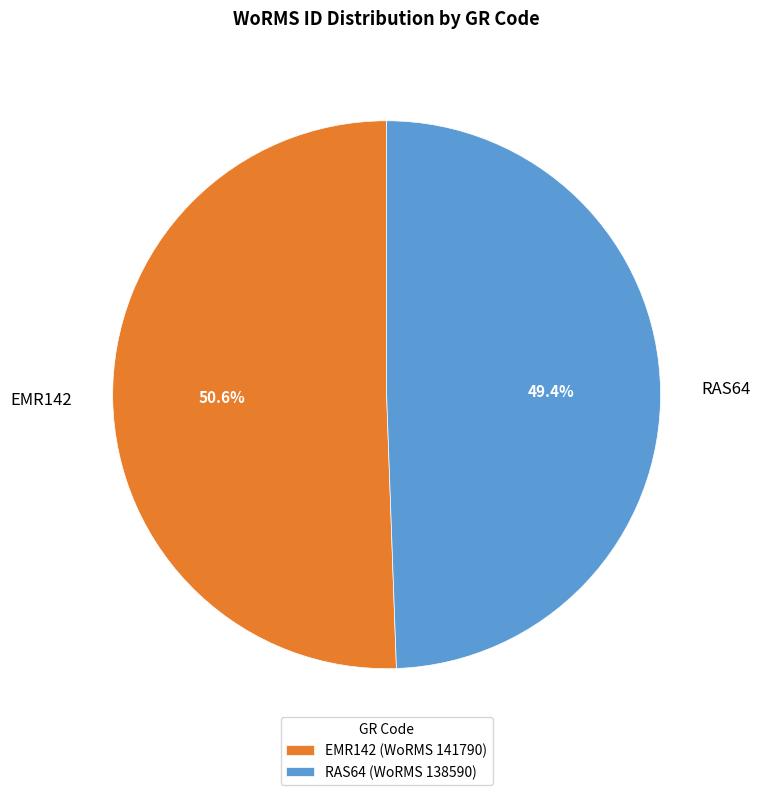

Do RAS64 and EMR142 together represent more than half of the pie?

Yes